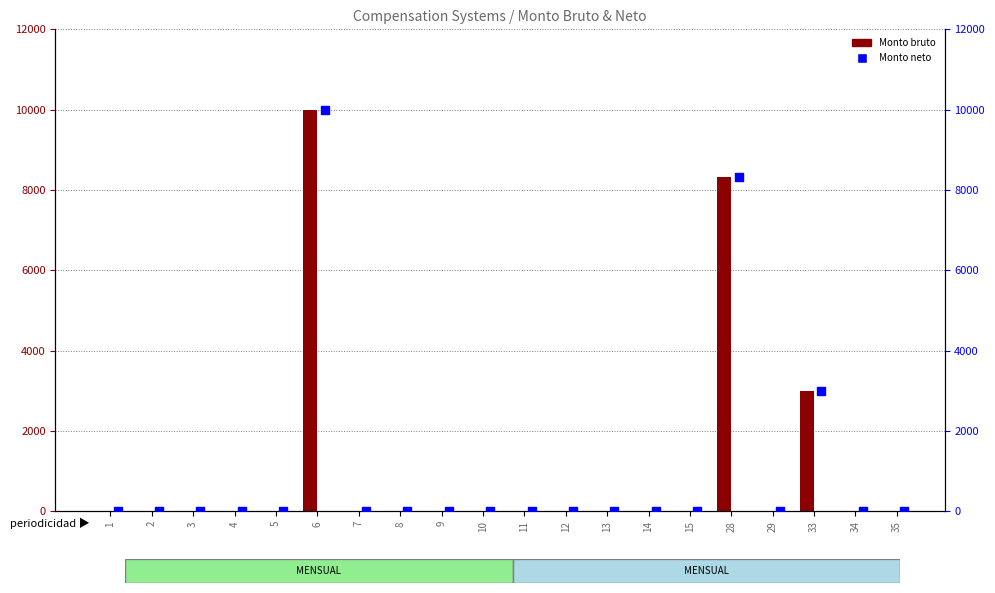

Which series has the widest spread of Y values?

Monto bruto